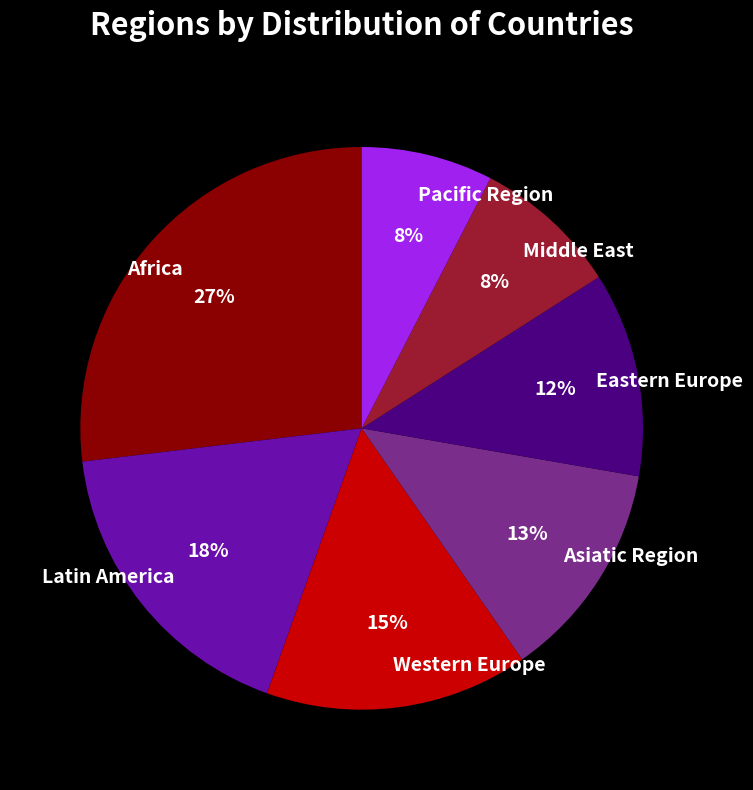

Is the sum of Latin America and Eastern Europe greater than half?

No